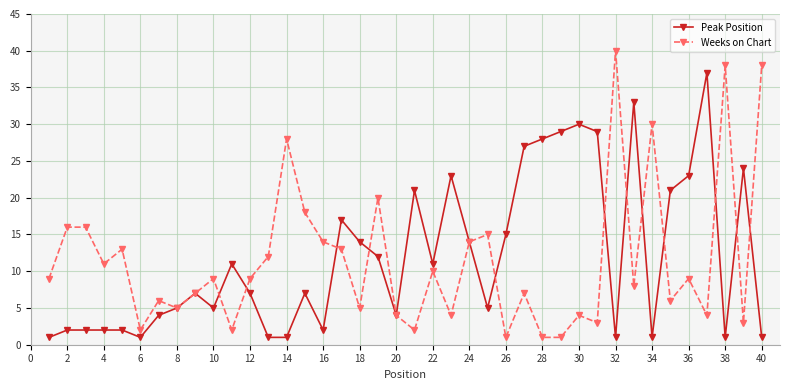

What is the highest value of the Peak Position series?

37